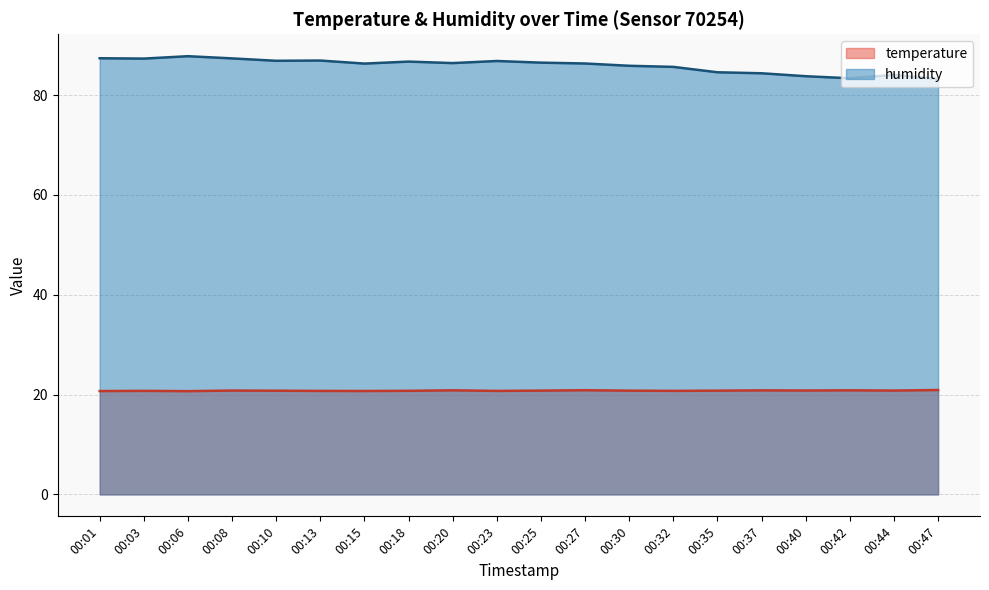

Read the temperature value at 00:18.

20.8